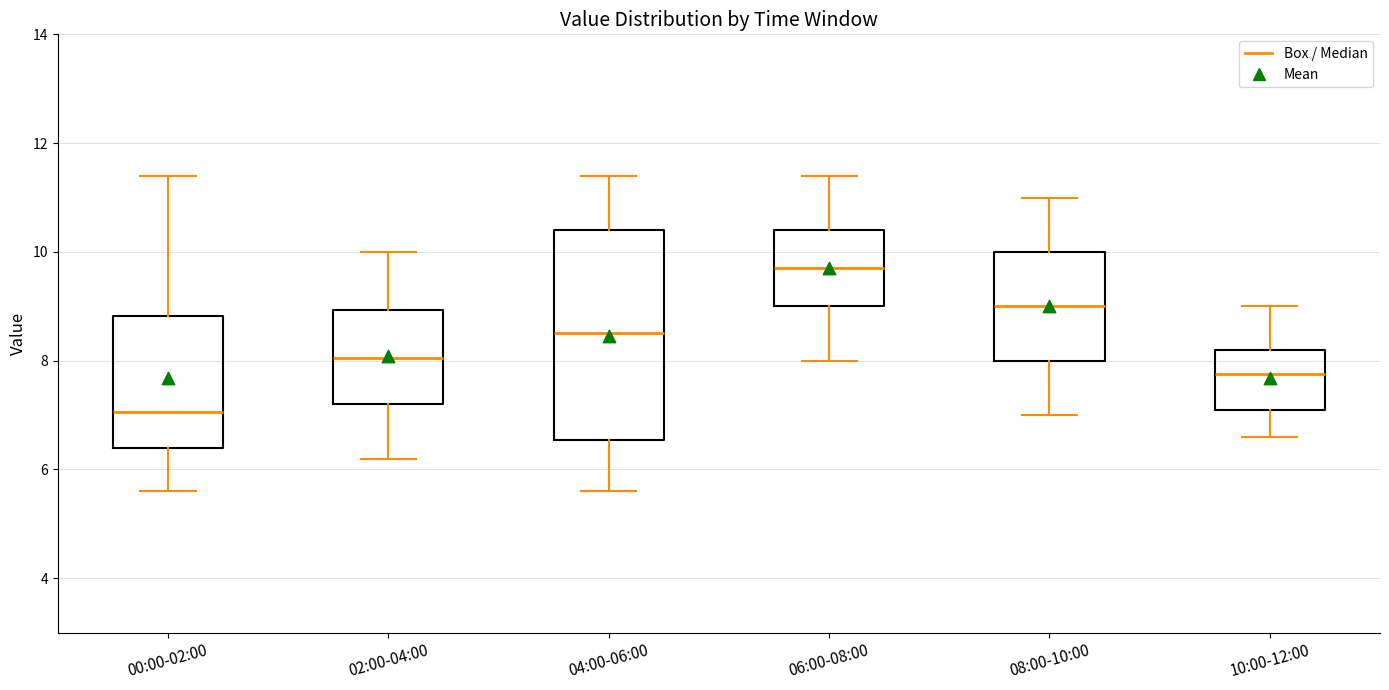

Reading left to right, transcribe this box plot: for each box, give where its median line is, the range the box spans, and where its two whiskers end, as read against the y-axis. The values are not printed on the chart, so give them approximately, as read against the axis.

00:00-02:00: median 7.0, box 6.4 to 8.8, whiskers 5.6 to 11.4
02:00-04:00: median 8.0, box 7.2 to 9.0, whiskers 6.2 to 10.0
04:00-06:00: median 8.6, box 6.6 to 10.4, whiskers 5.6 to 11.4
06:00-08:00: median 9.8, box 9.0 to 10.4, whiskers 8.0 to 11.4
08:00-10:00: median 9.0, box 8.0 to 10.0, whiskers 7.0 to 11.0
10:00-12:00: median 7.8, box 7.2 to 8.2, whiskers 6.6 to 9.0